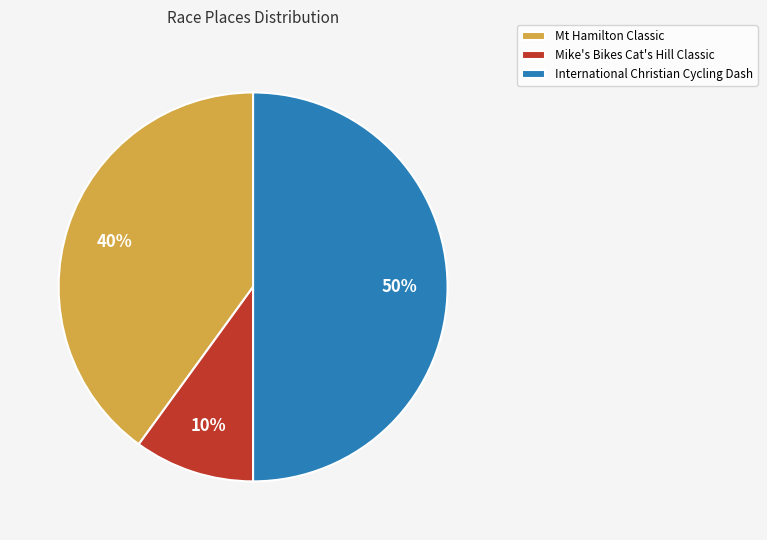

Does Mike's Bikes Cat's Hill Classic represent more than half of the total?

No